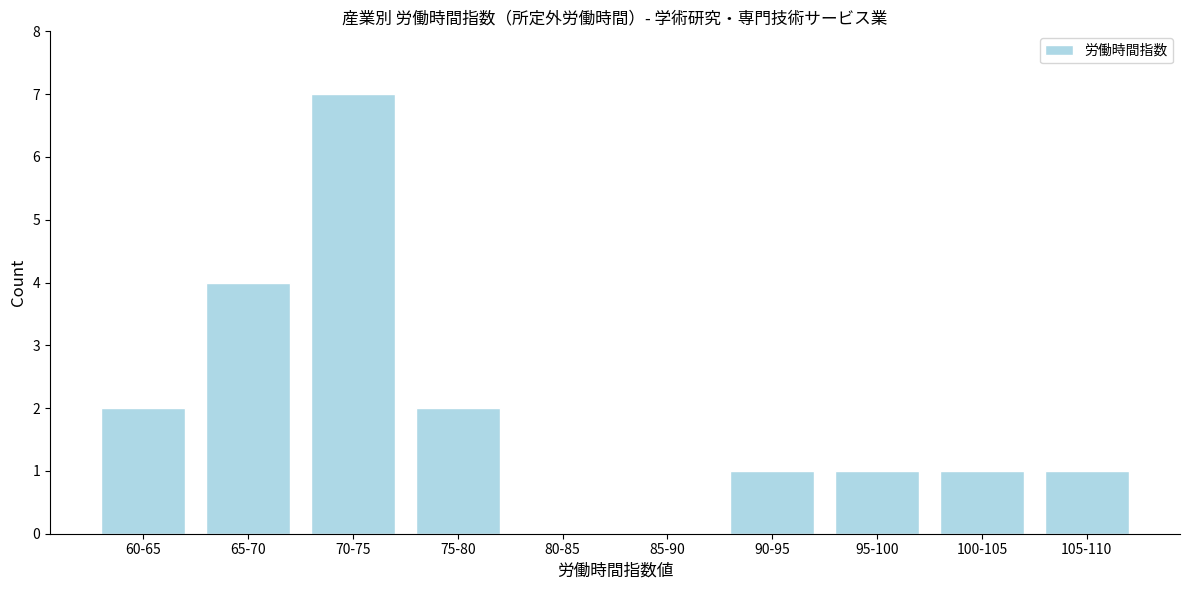

Reading left to right, what are all the values shown in this chart?

60-65=2	65-70=4	70-75=7	75-80=2	80-85=0	85-90=0	90-95=1	95-100=1	100-105=1	105-110=1